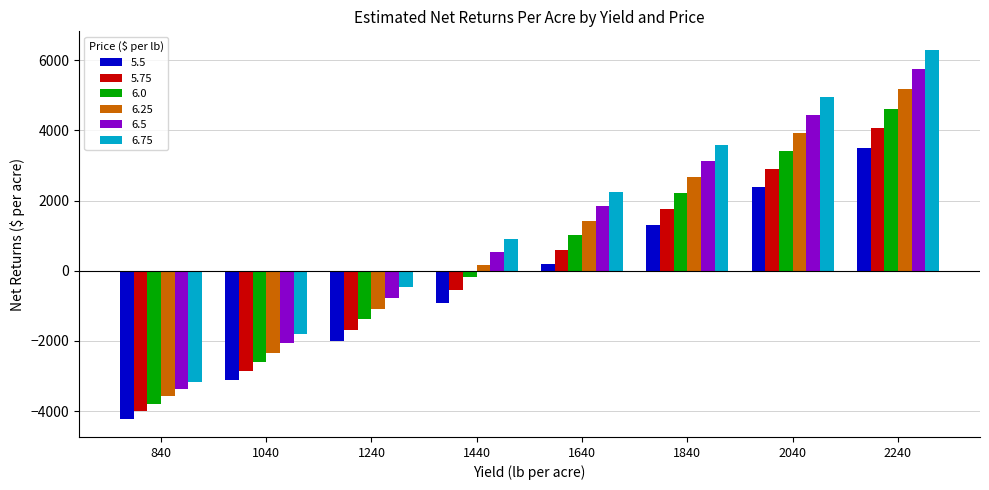

At how many categories does at least one series exceed 1893?

4